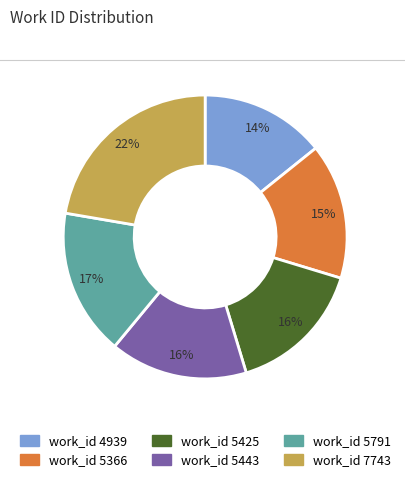

The work_id 5791 slice represents 17% of the pie. True or false?

True